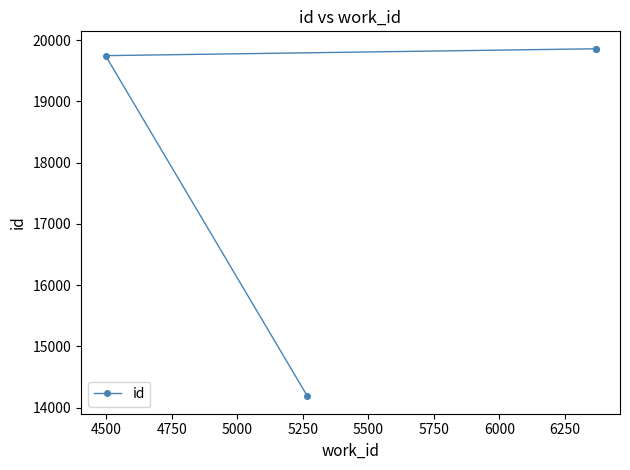

What is the maximum value shown in the chart?

19859